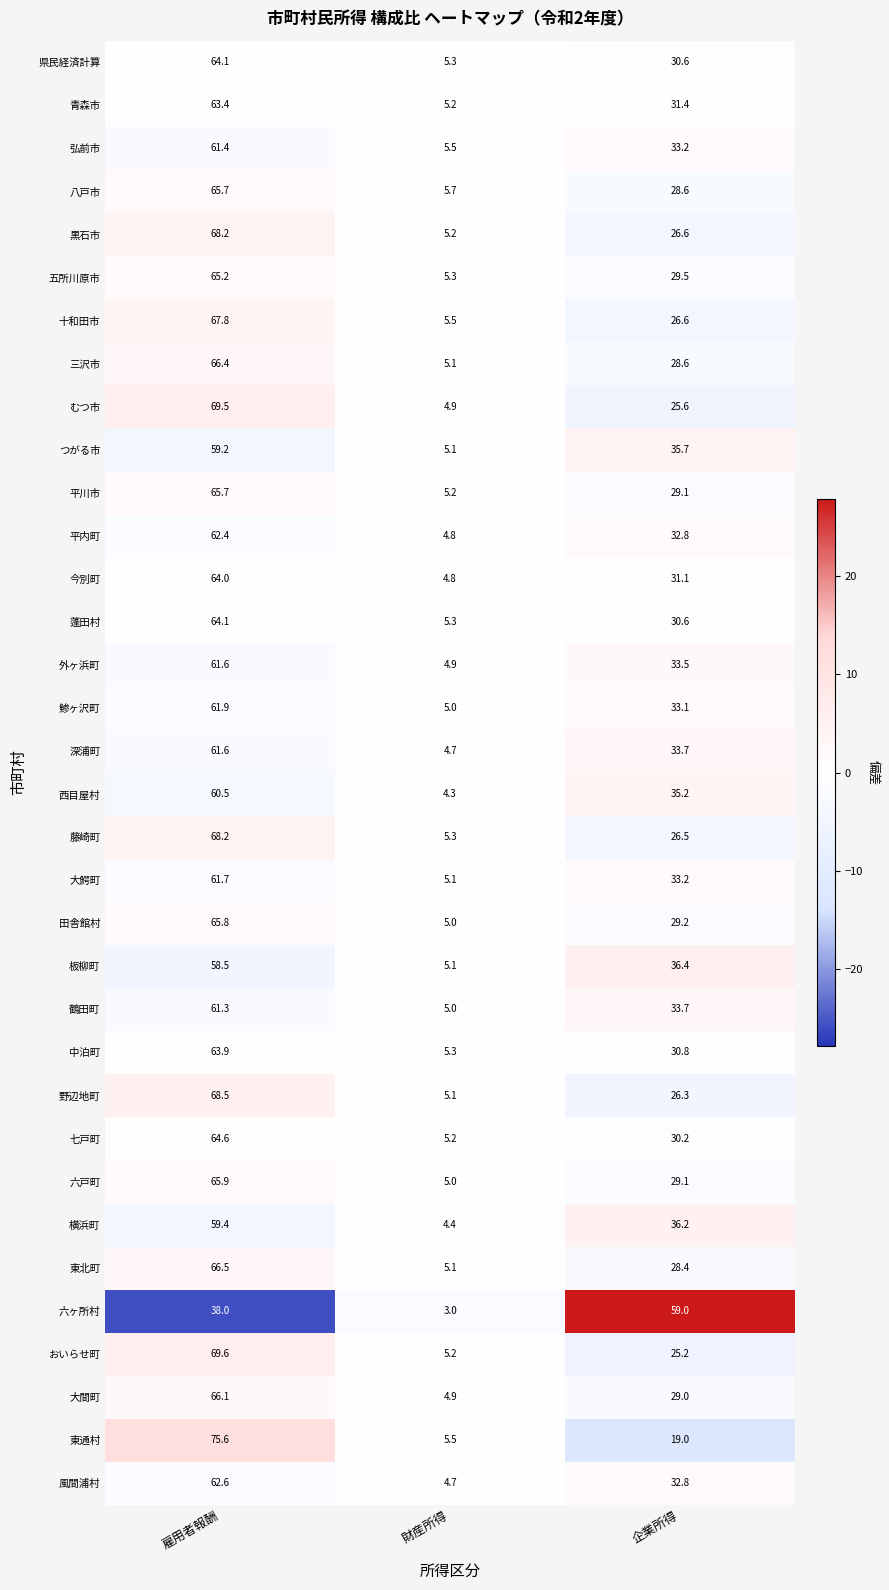

How many values in the 七戸町 series exceed 30?

2